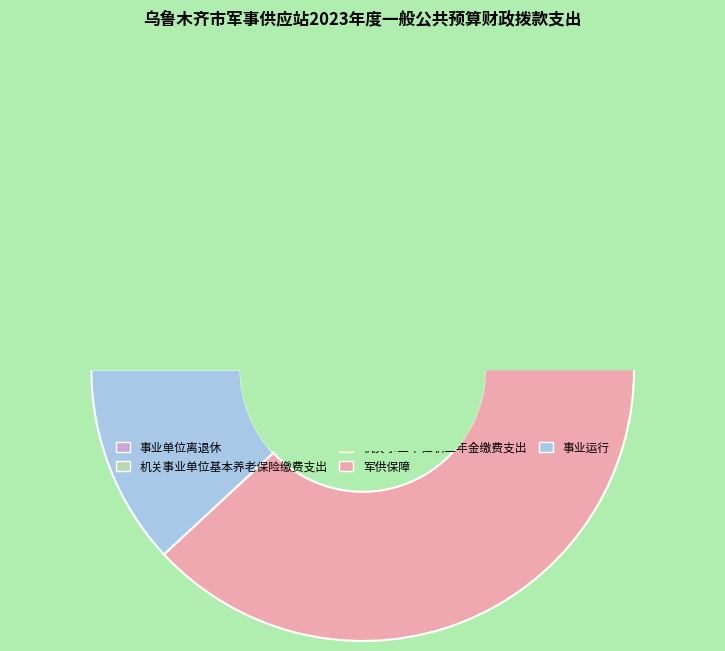

To the nearest percent, what is the difference between the 事业运行 and 机关事业单位职业年金缴费支出 slice percentages?

8%